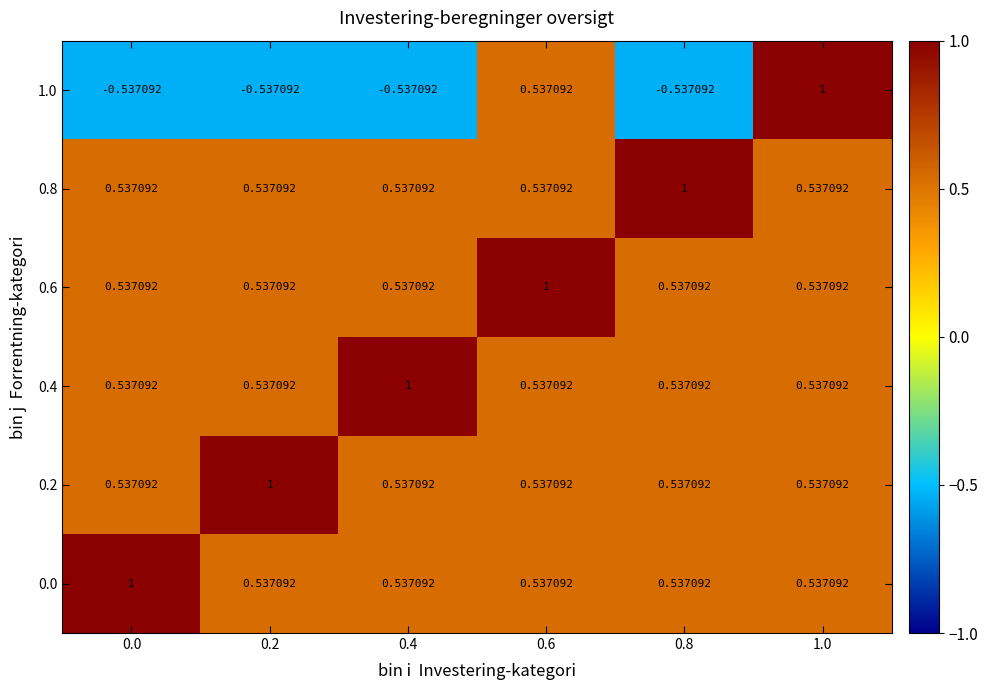

At how many categories does at least one series exceed 0?

6